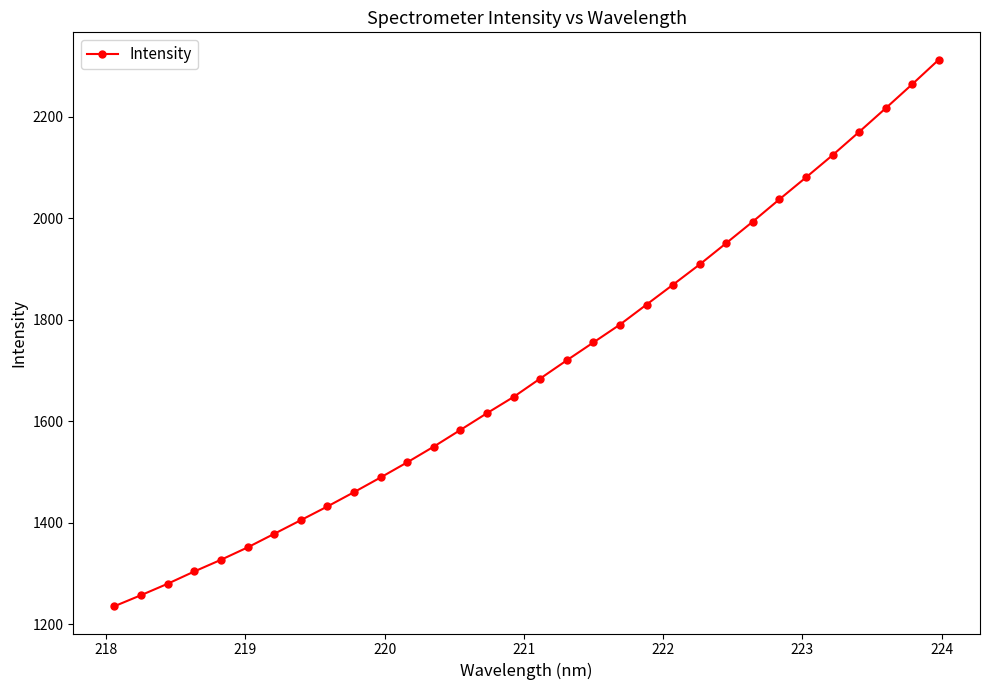

Reading left to right, what are all the values shown in this chart?

1235.1	1256.9	1279.4	1303.6	1326.6	1351.0	1377.8	1404.7	1431.8	1460.0	1489.0	1518.8	1549.9	1582.7	1615.8	1647.8	1684.1	1720.0	1755.2	1790.5	1829.9	1869.3	1909.1	1951.2	1993.6	2037.5	2080.7	2124.6	2170.4	2217.1	2264.5	2313.0